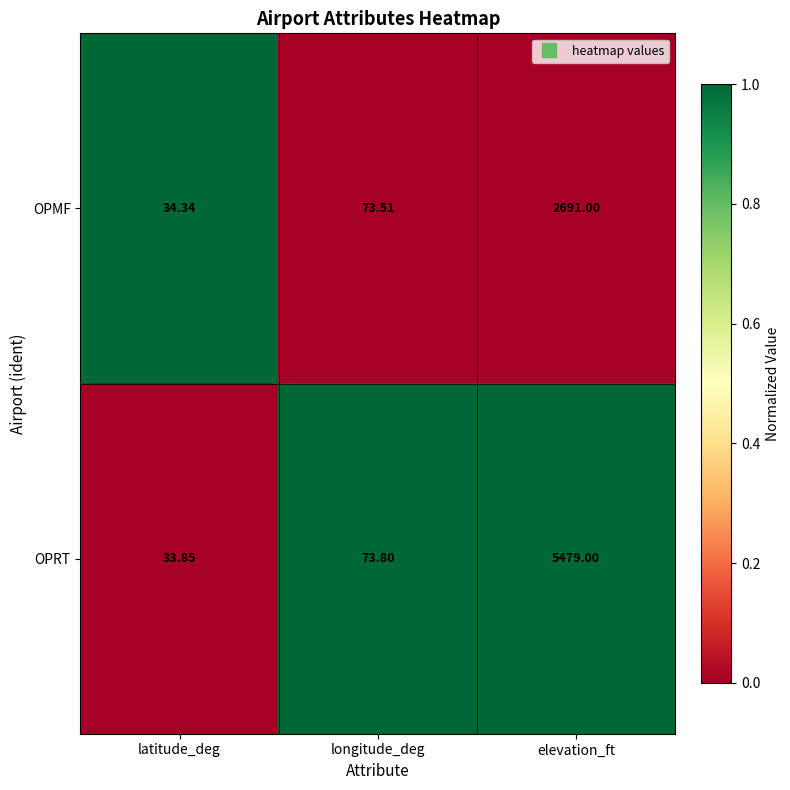

Is the value of OPMF at elevation_ft greater than the value of OPRT at longitude_deg?

Yes